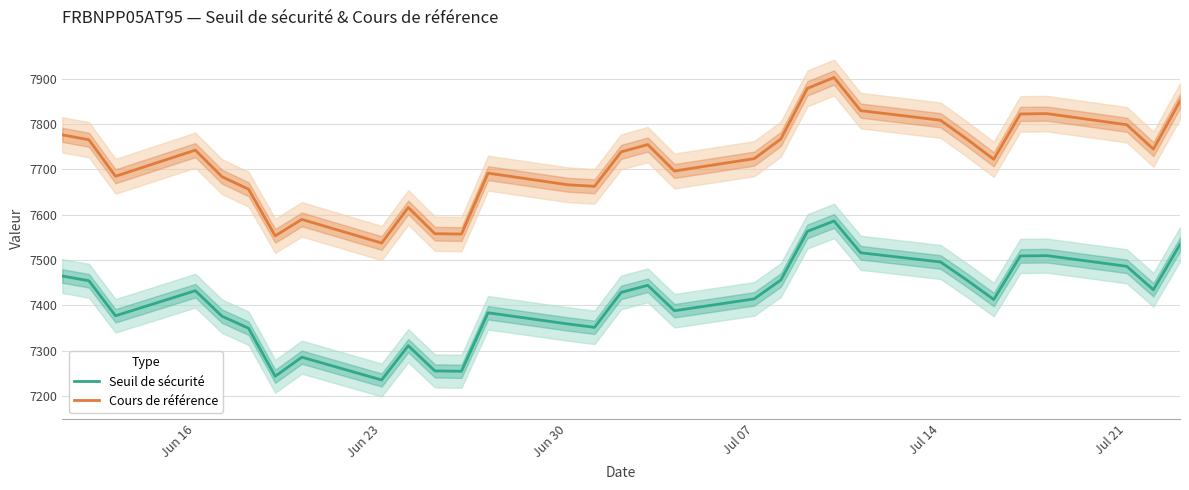

Is it true that Seuil de sécurité equals 4721.7 at Jun 30?

False